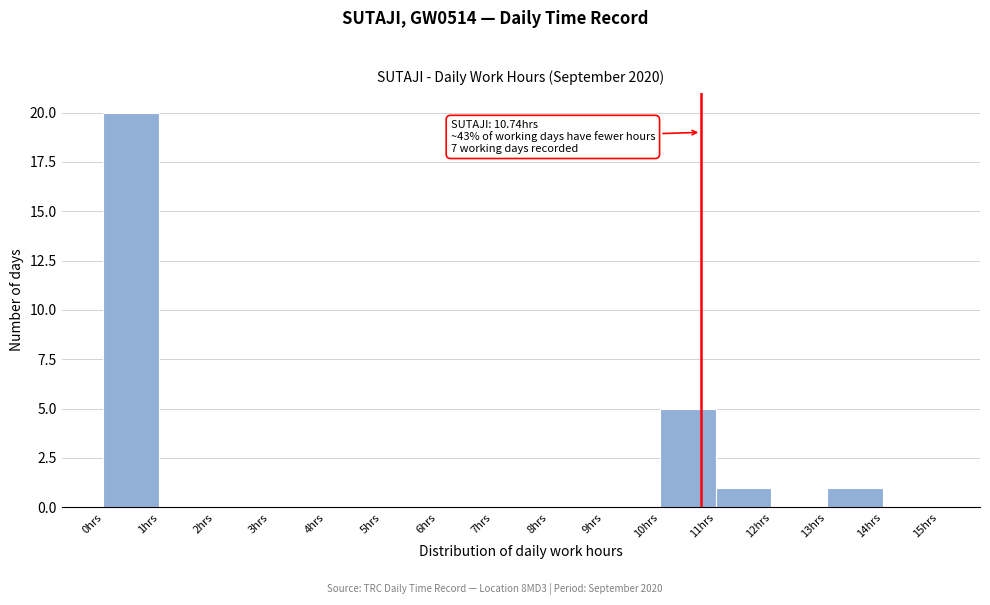

Which range on the x-axis has the tallest bar?

0 to 1